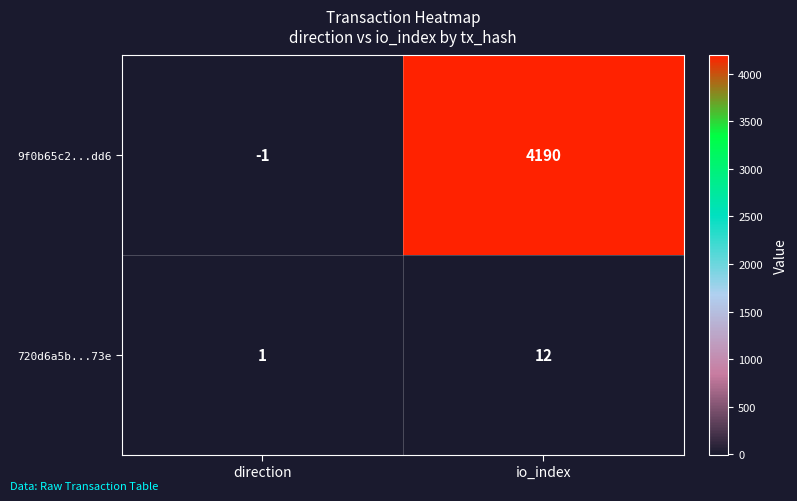

Which series has the largest total across all categories?

9f0b65c2...dd6